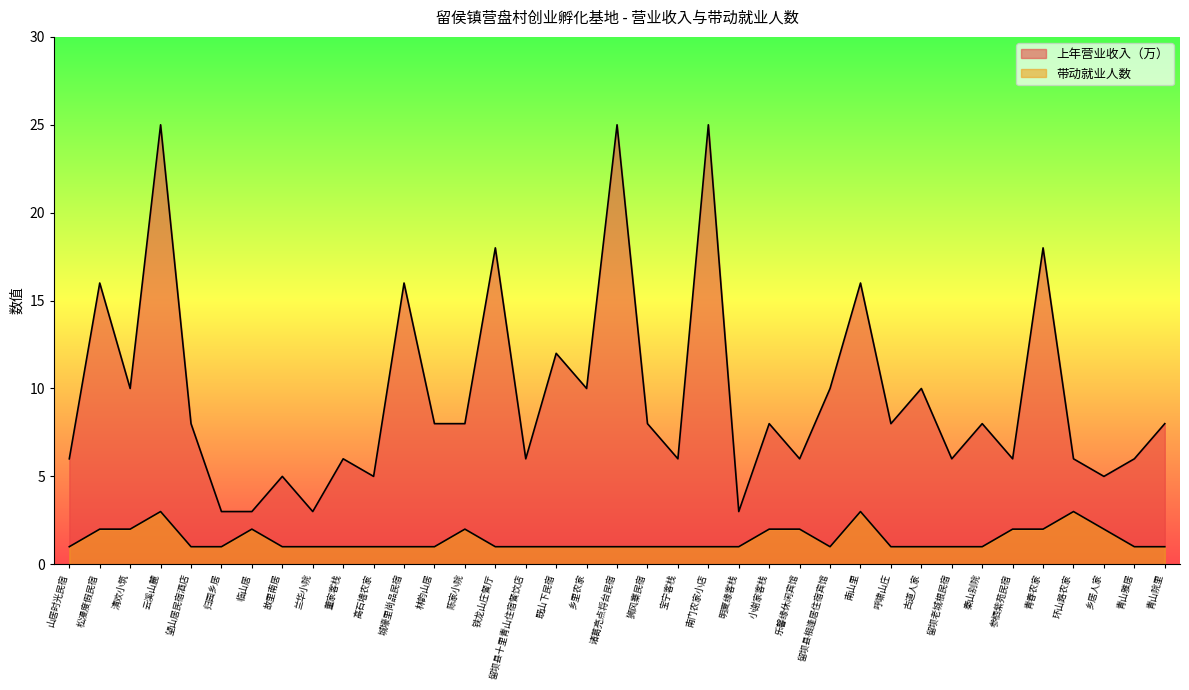

Is it true that 上年营业收入（万） equals 16 at 南山里?

True